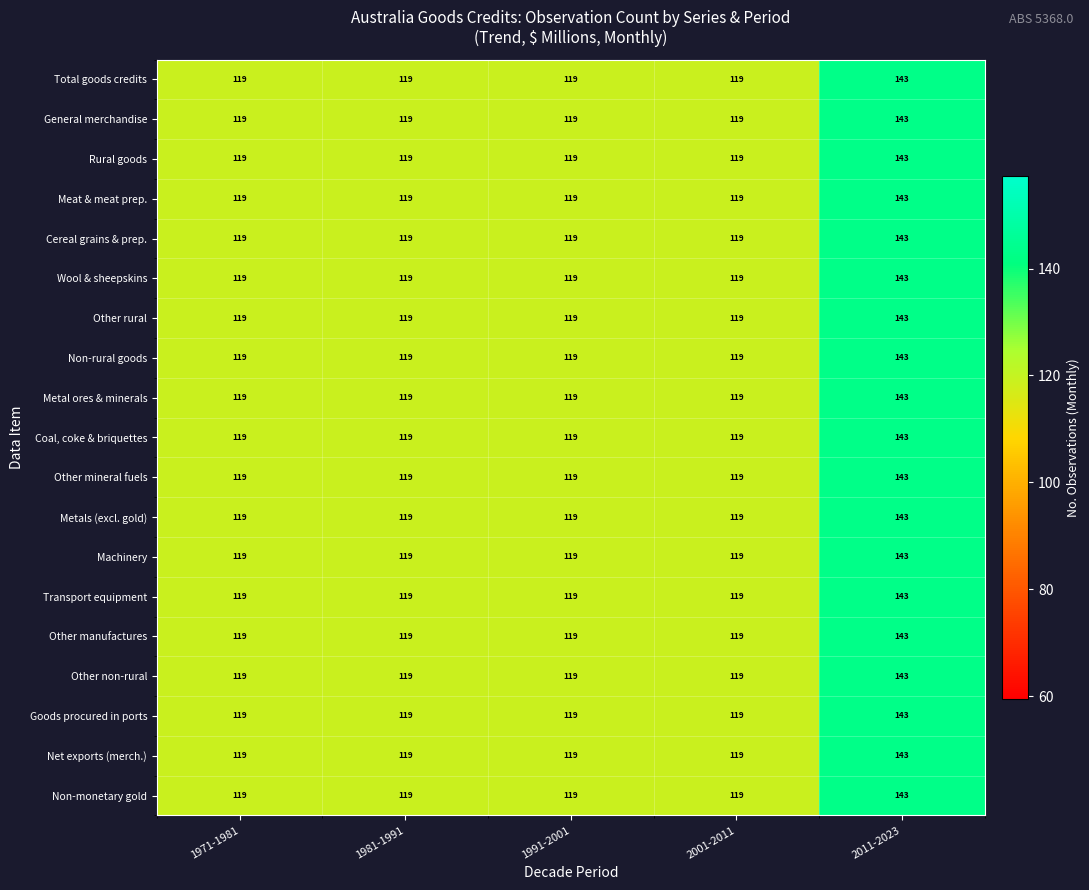

How many distinct data groups are displayed?

19